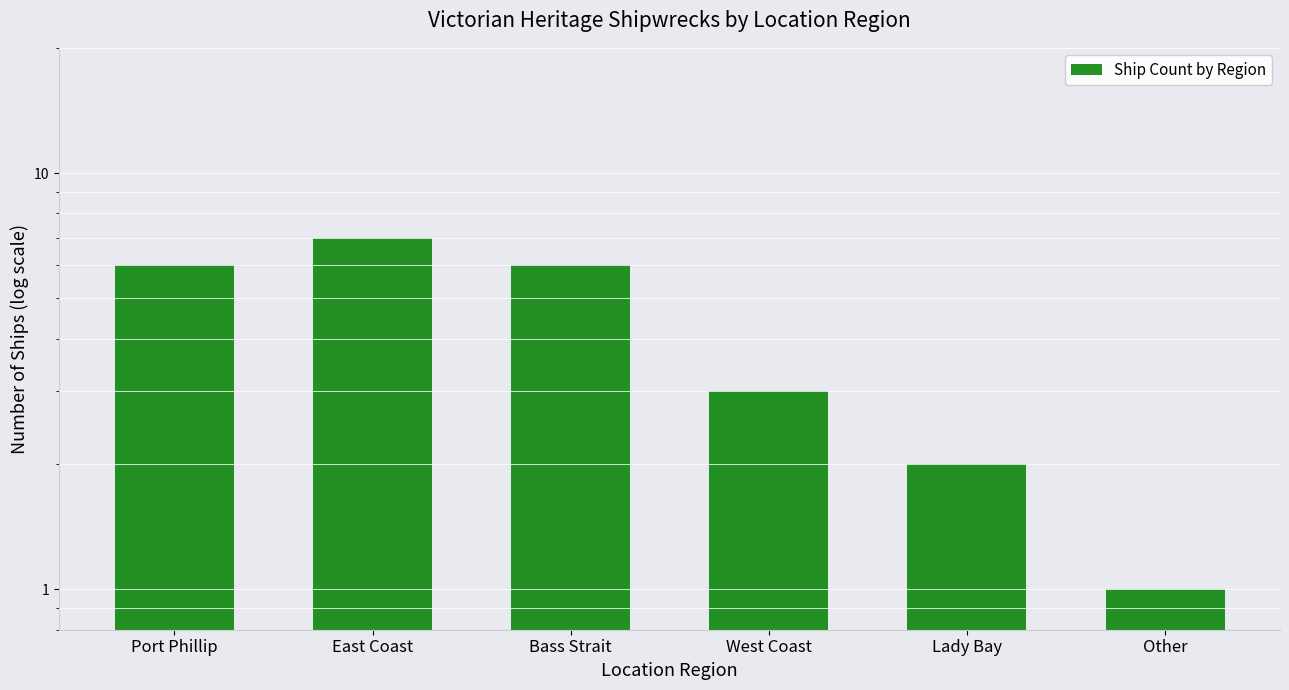

Read the value at Bass Strait.

6